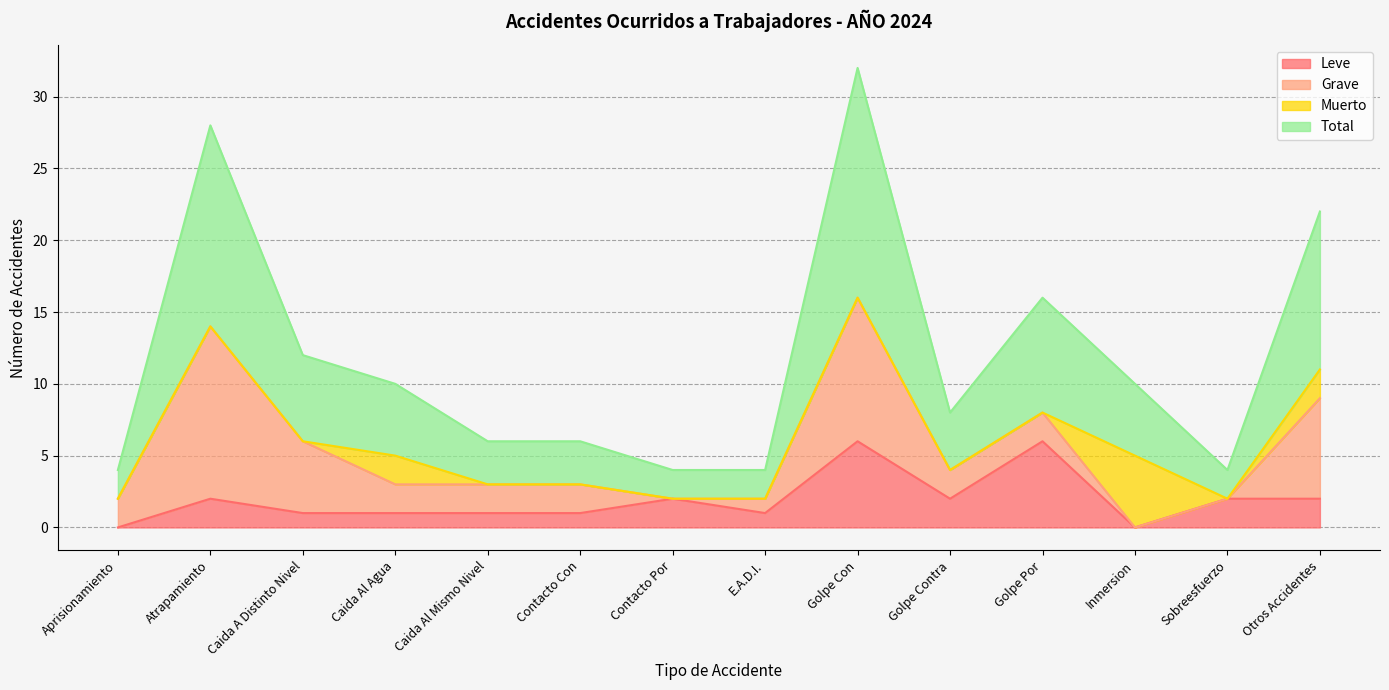

How many data points does each series have?

14